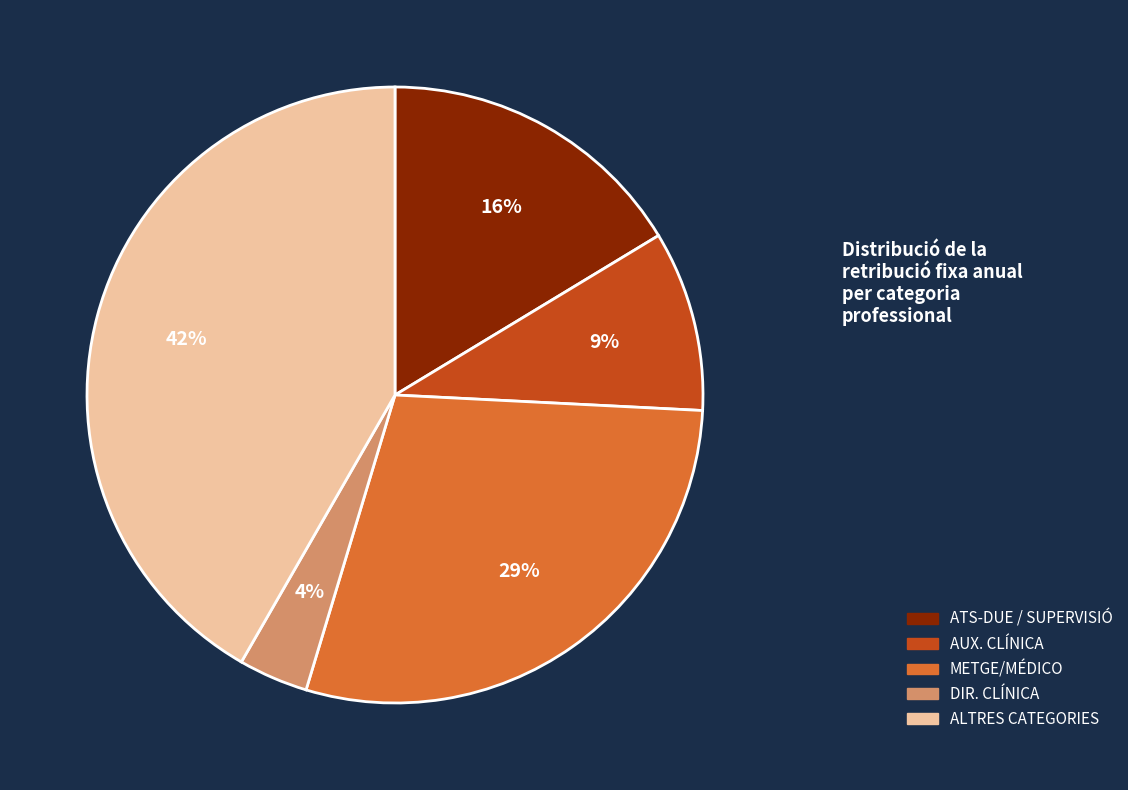

Is there a majority slice in this chart?

No